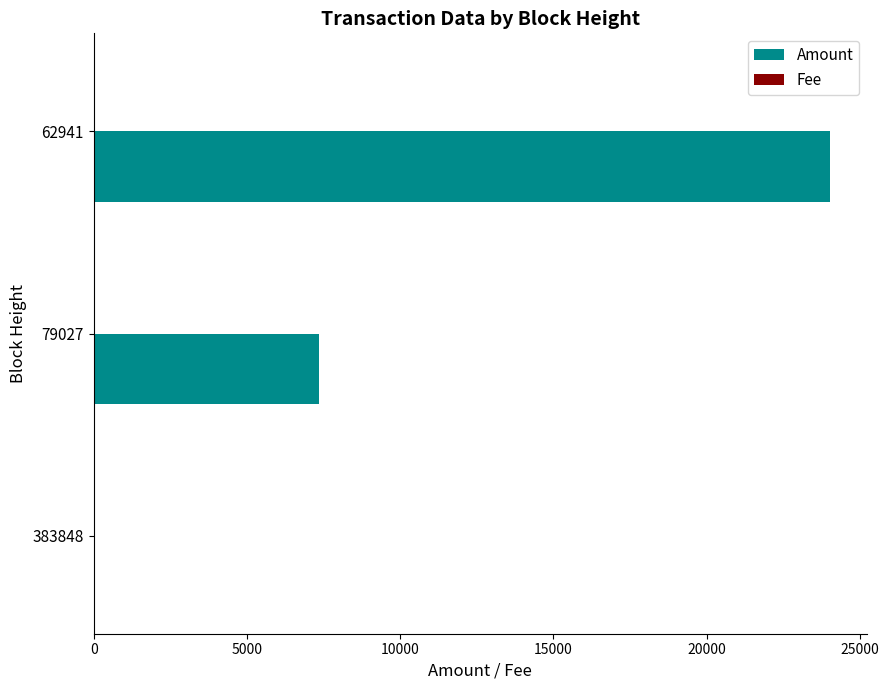

True or false: Amount has a value of 24033 at 62941.

True